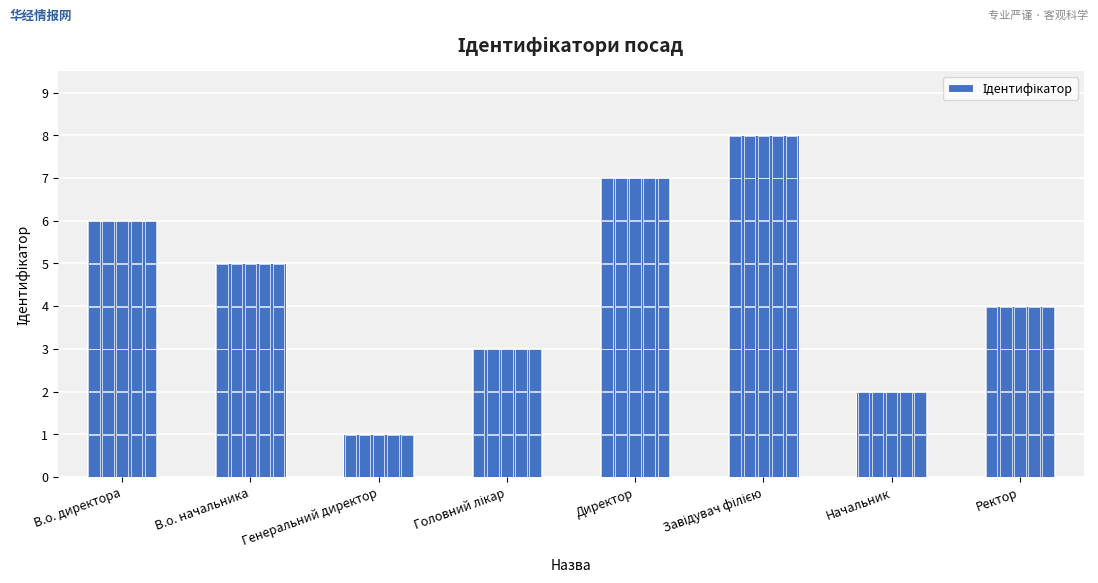

Reading right to left, what are all the values shown in this chart?

4	2	8	7	3	1	5	6